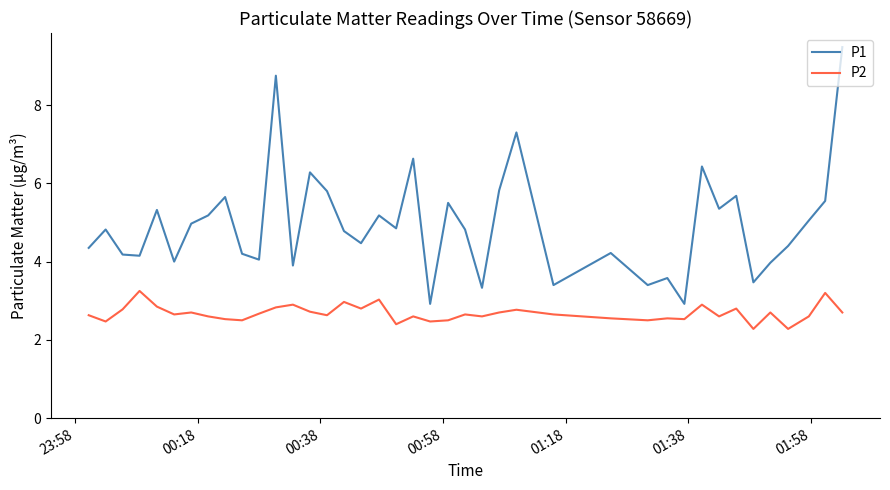

What is the maximum value for P1?

9.5